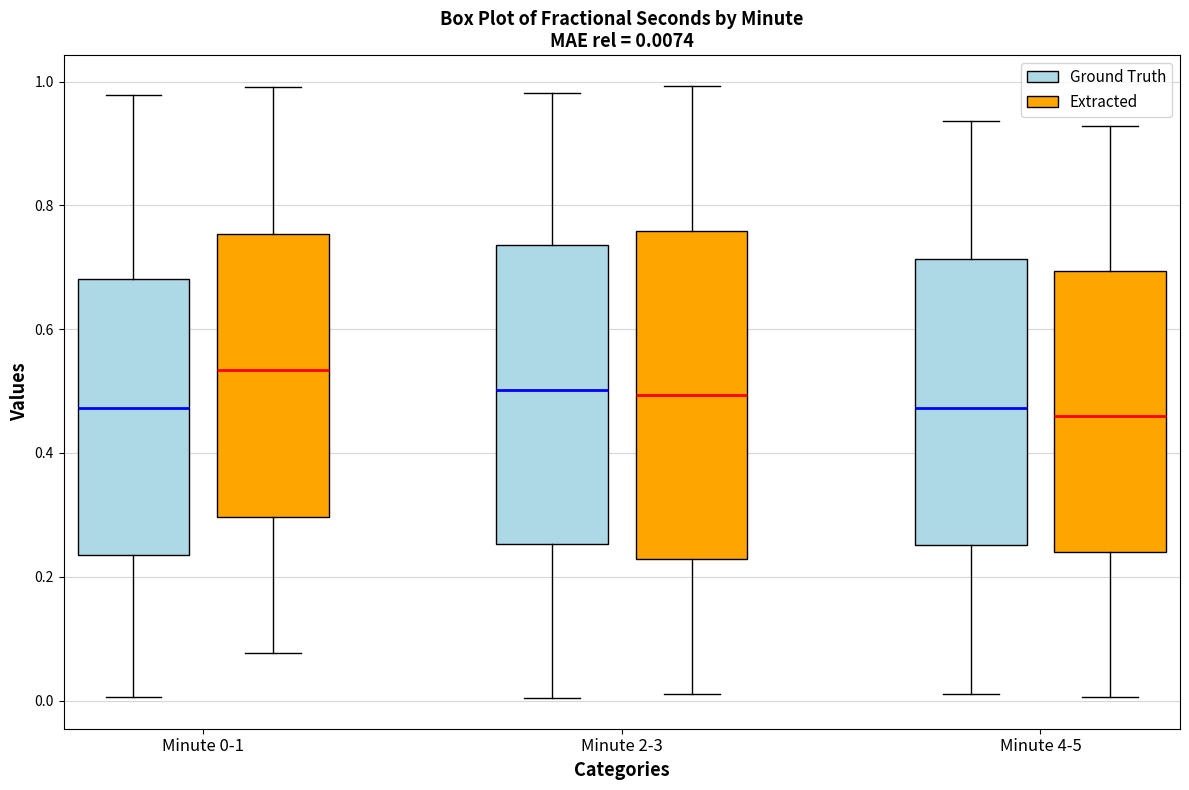

Which box is the tallest, from its lower edge to its upper edge?

Minute 2-3 (Extracted)